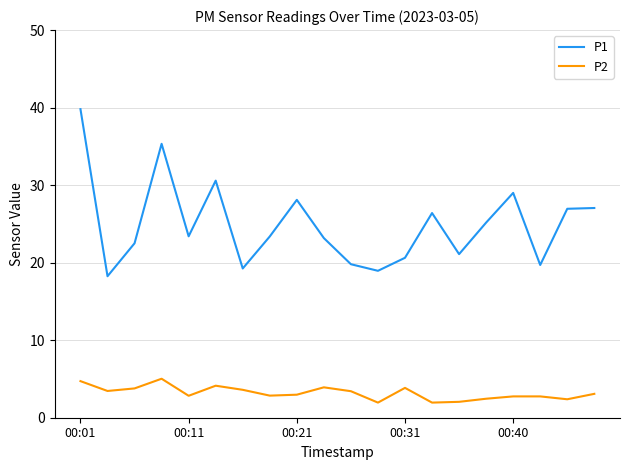

True or false: P2 and P1 intersect in this chart.

False